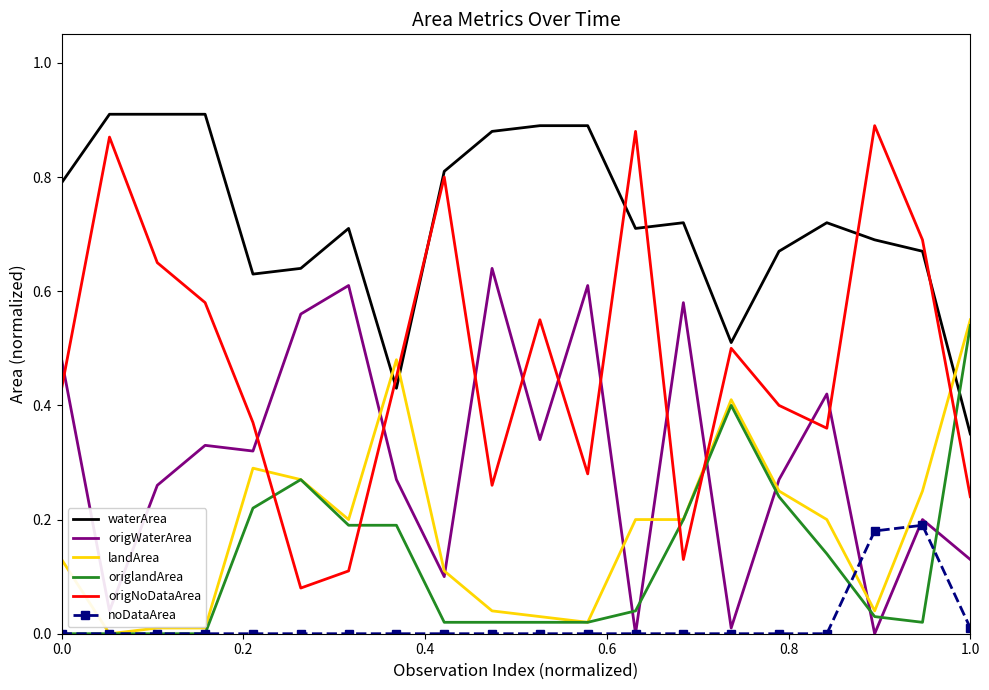

Which series has the largest total across all categories?

waterArea